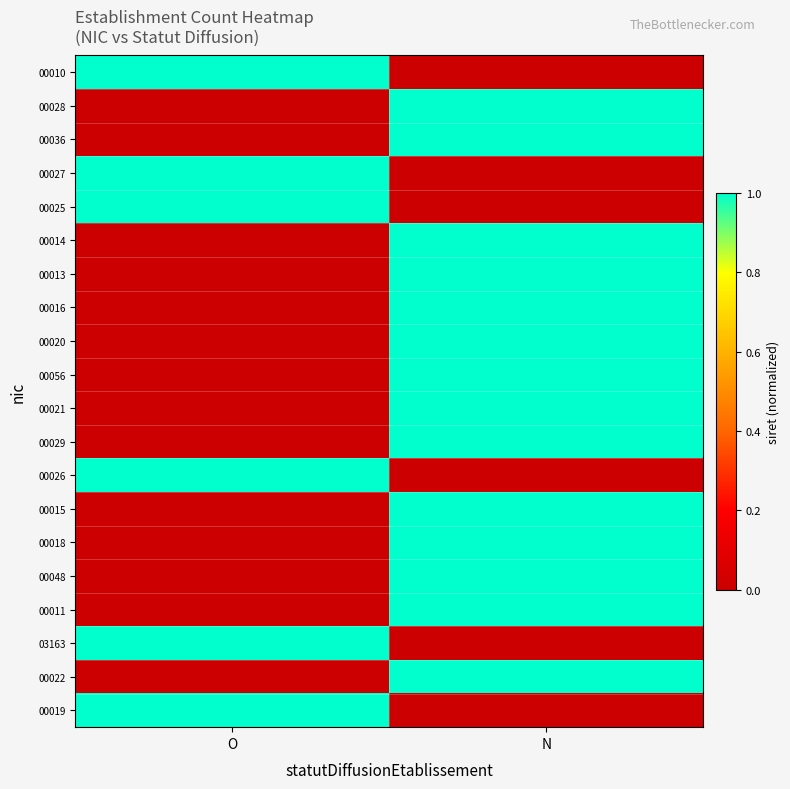

At how many categories does at least one series exceed 171?

2